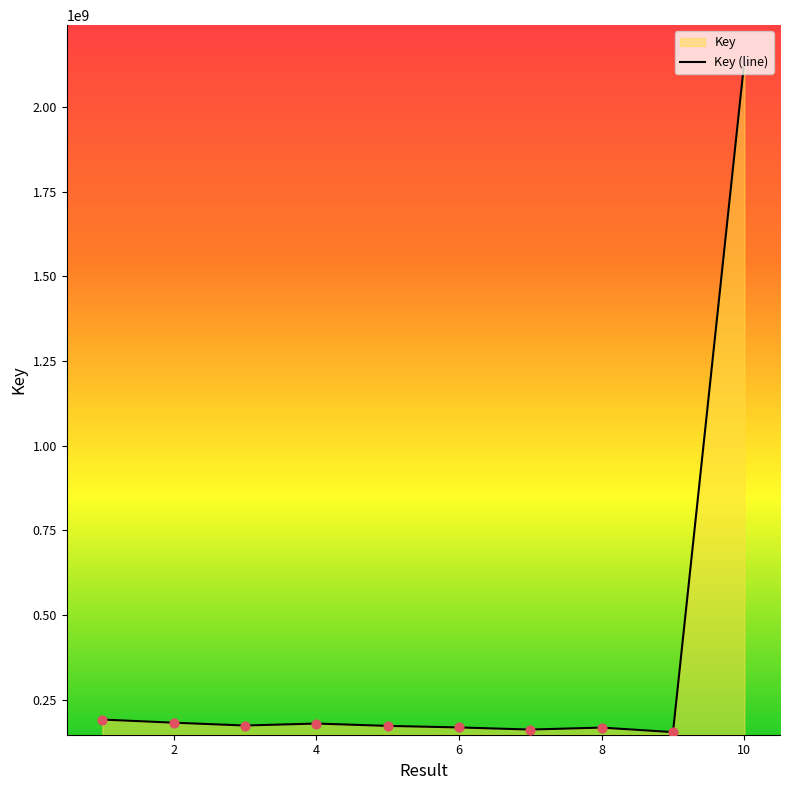

What is the greatest value displayed?

2135028126